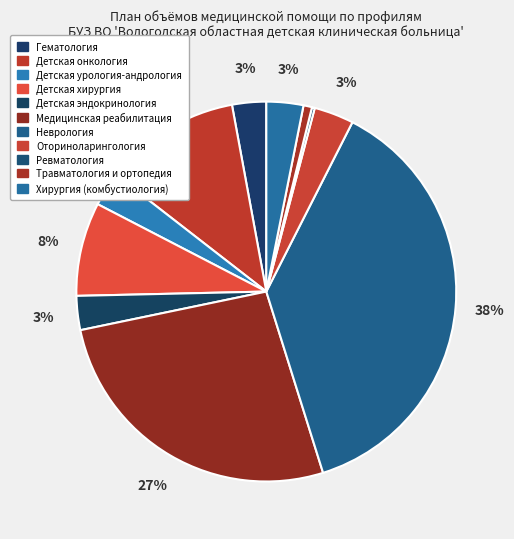

What is the largest slice in the pie chart?

Неврология